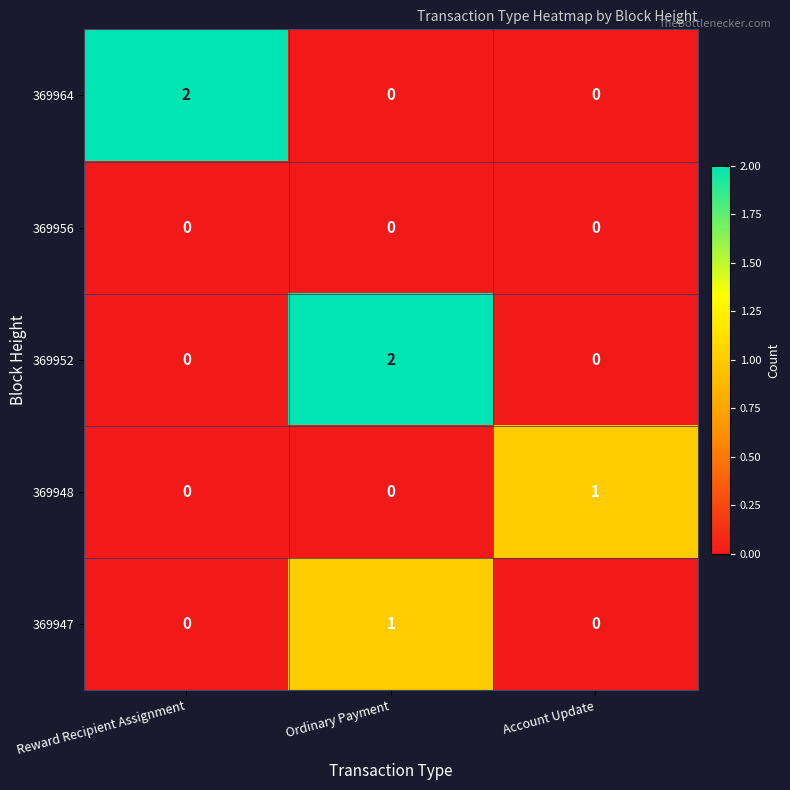

Between Reward Recipient Assignment and Account Update, which series saw the biggest shift?

369964